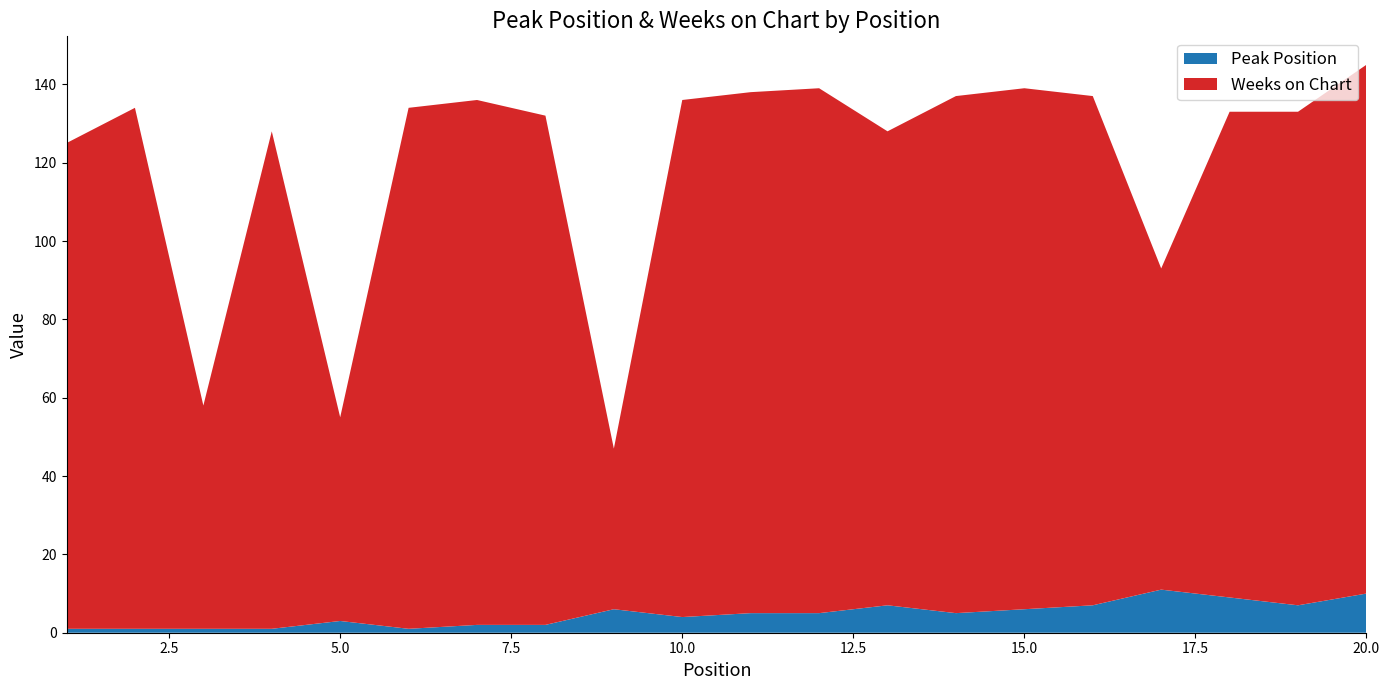

Reading right to left, extract all data points from this chart.

Peak Position: 20=10	19=7	18=9	17=11	16=7	15=6	14=5	13=7	12=5	11=5	10=4	9=6	8=2	7=2	6=1	5=3	4=1	3=1	2=1	1=1
Weeks on Chart: 20=135	19=126	18=124	17=82	16=130	15=133	14=132	13=121	12=134	11=133	10=132	9=41	8=130	7=134	6=133	5=52	4=127	3=57	2=133	1=124